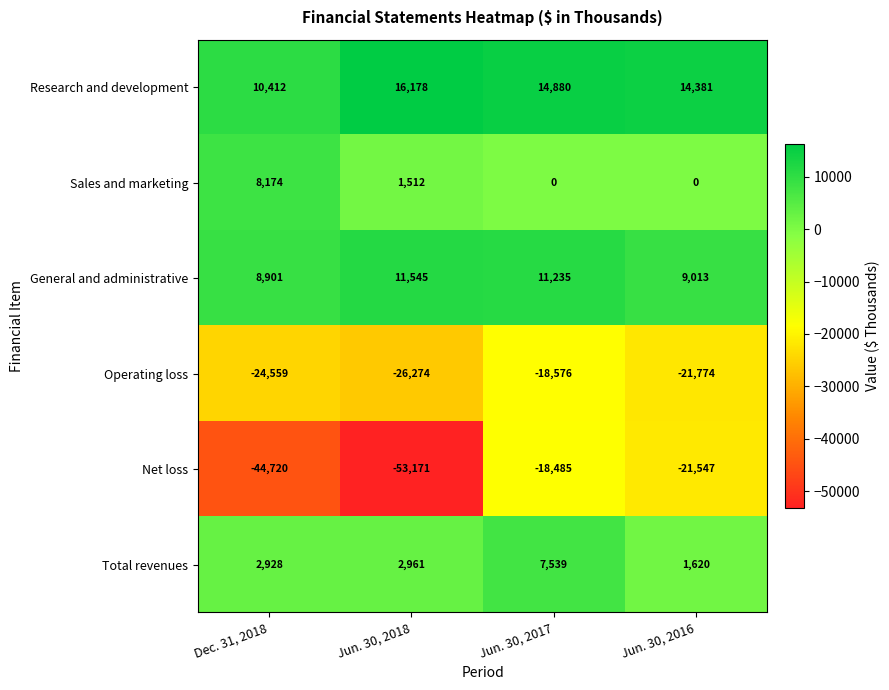

Which series has the widest spread of values?

Net loss